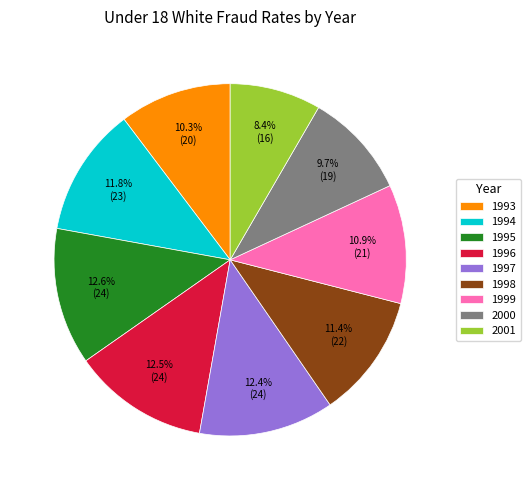

How many slices are in this pie chart?

9